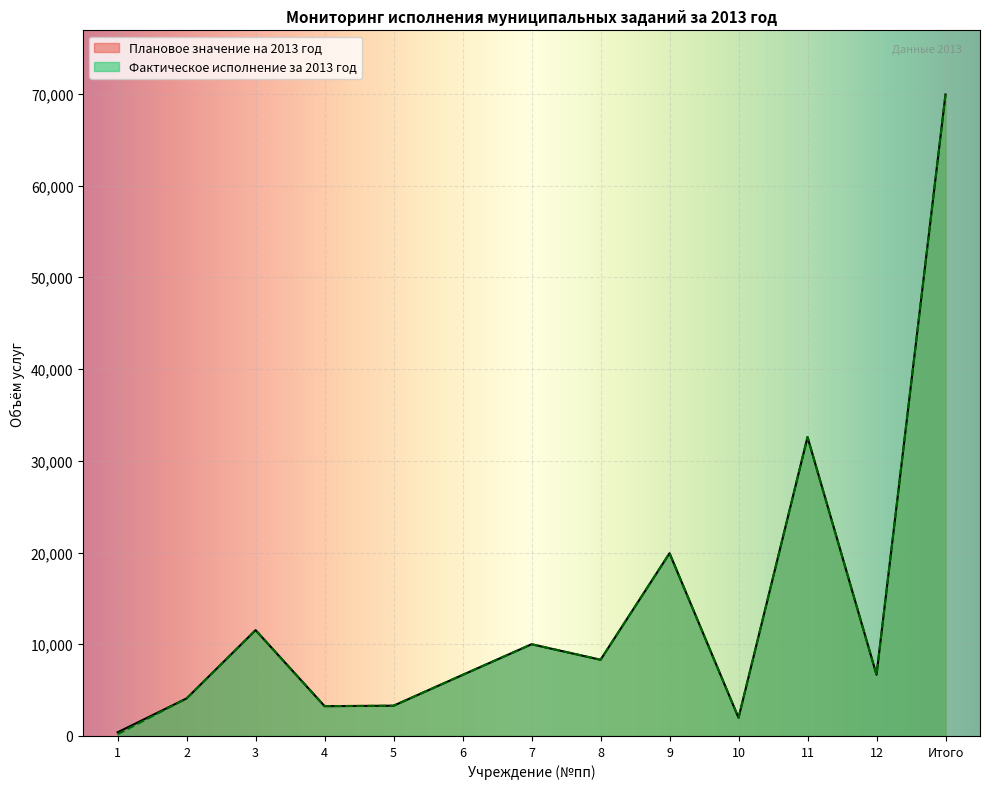

Reading right to left, transcribe all the data shown in this chart.

Плановое значение на 2013 год: 69928	6672	32586	1982	19920	8310	10000	6657	3299	3250	11538	4094	400
Фактическое исполнение за 2013 год: 69928	6672	32586	1982	19920	8310	10000	6657	3299	3250	11538	4094	188